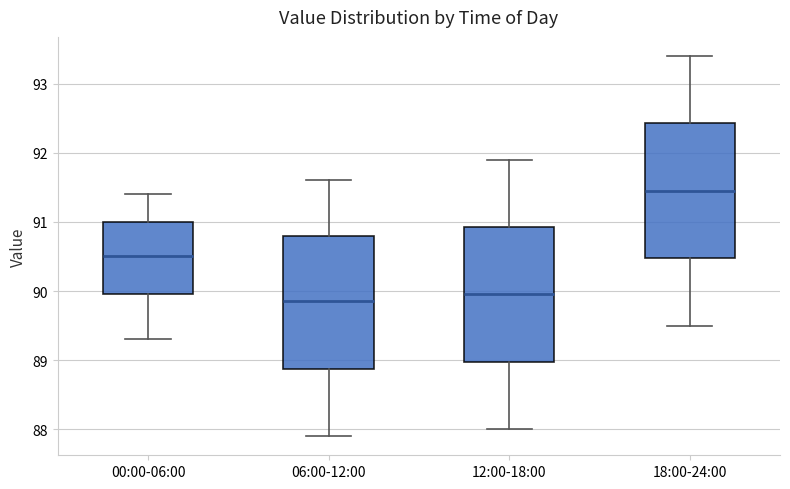

Reading left to right, transcribe this box plot: for each box, give where its median line is, the range the box spans, and where its two whiskers end, as read against the y-axis. The values are not printed on the chart, so give them approximately, as read against the axis.

00:00-06:00: median 90.5, box 90.0 to 91.0, whiskers 89.3 to 91.4
06:00-12:00: median 89.9, box 88.9 to 90.8, whiskers 87.9 to 91.6
12:00-18:00: median 90.0, box 89.0 to 90.9, whiskers 88.0 to 91.9
18:00-24:00: median 91.5, box 90.5 to 92.4, whiskers 89.5 to 93.4